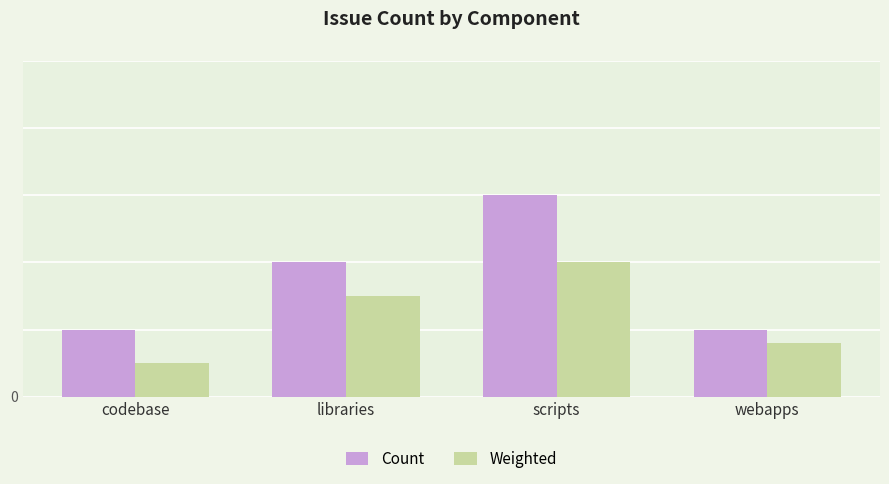

Rank the series by their maximum value, from highest to lowest.

Count, Weighted